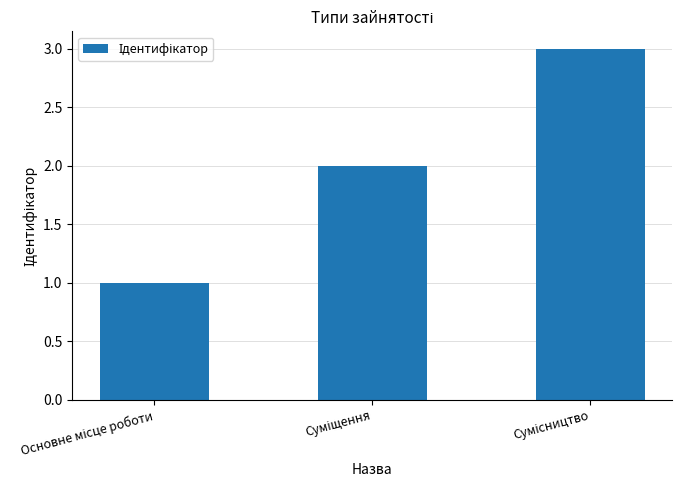

What is the greatest value displayed?

3